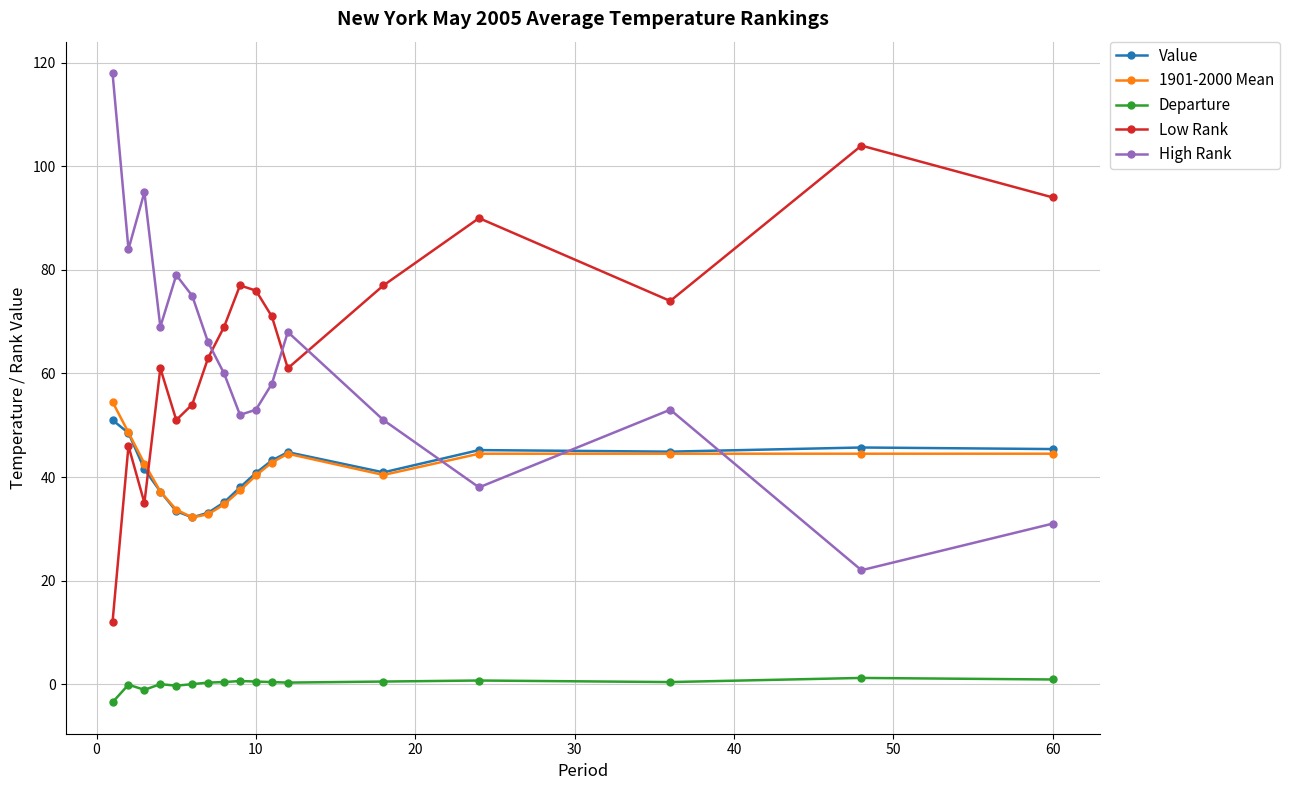

What is the greatest value displayed?

118.0